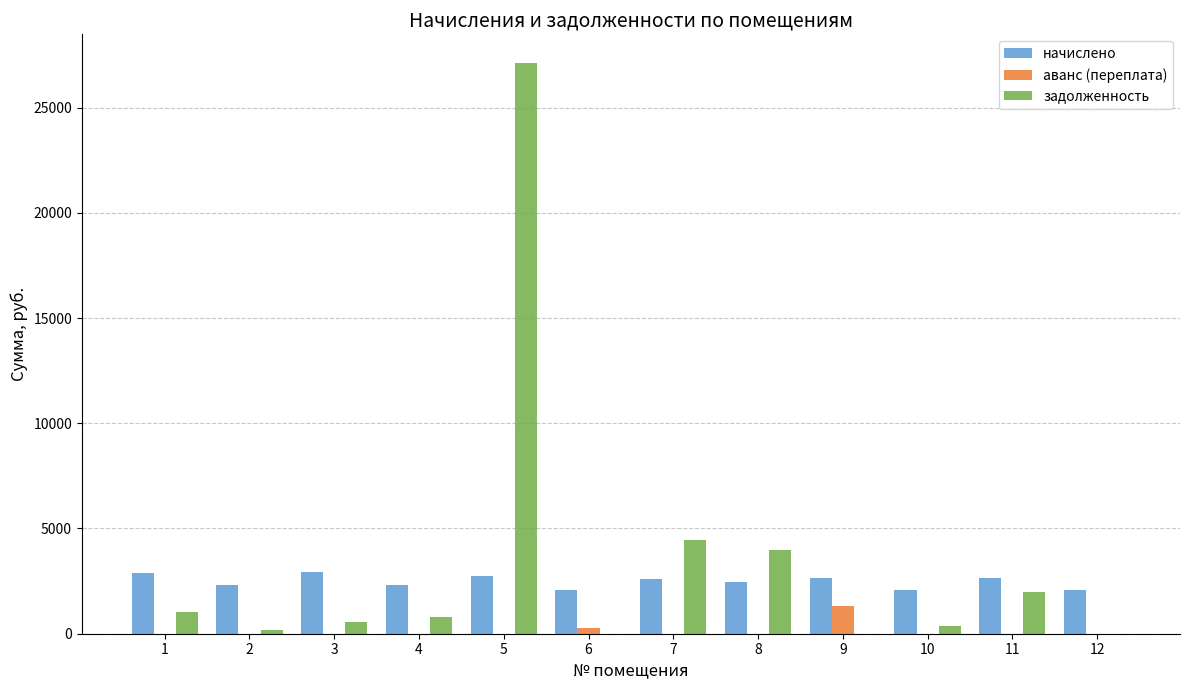

What is the maximum value shown in the chart?

27124.8